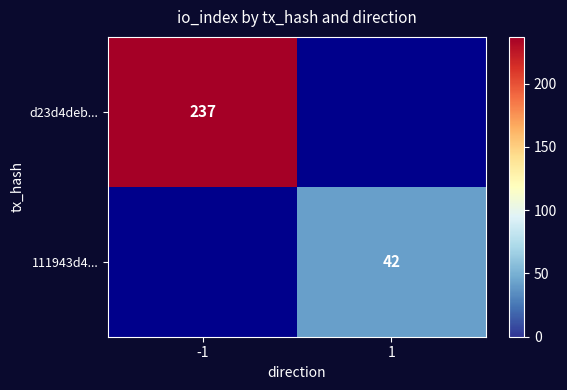

The d23d4deb... series shows 309 at -1. True or false?

False